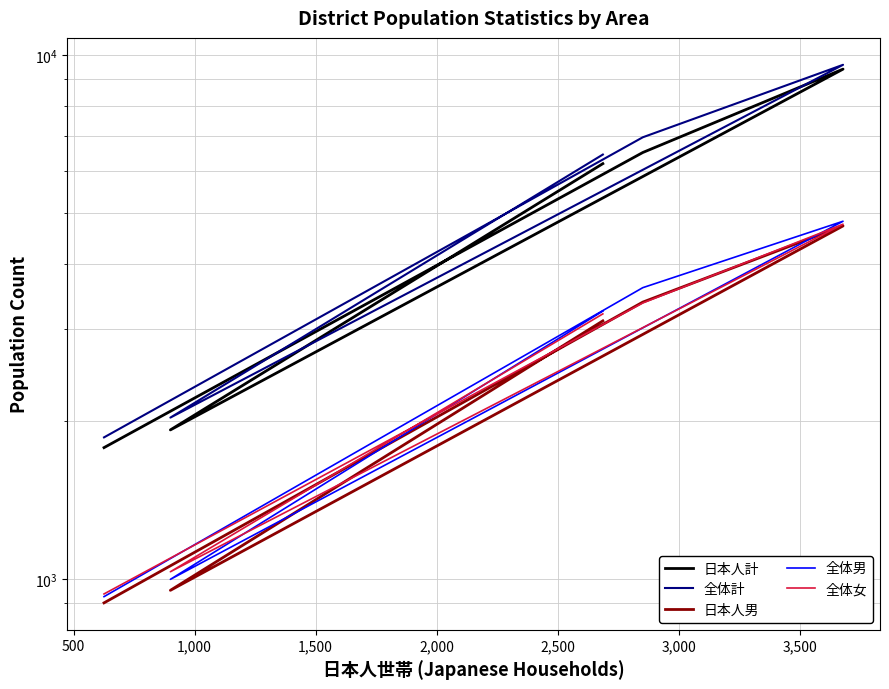

True or false: 日本人男 and 全体女 cross at least once.

True